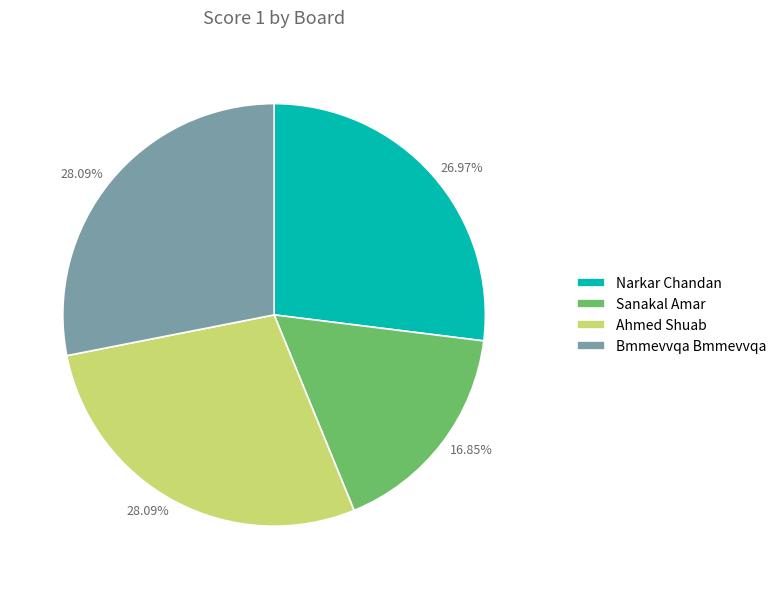

Do Ahmed Shuab and Narkar Chandan together represent more than half of the pie?

Yes